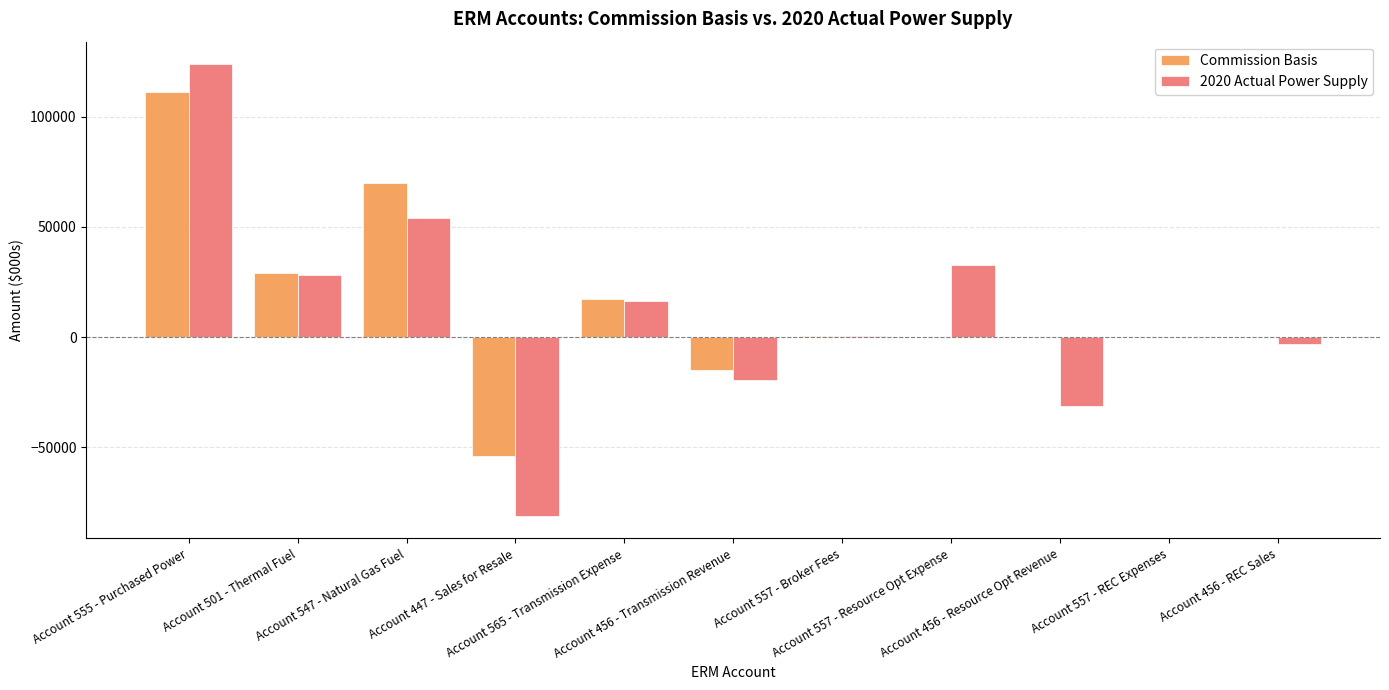

What is the maximum value for Commission Basis?

111395